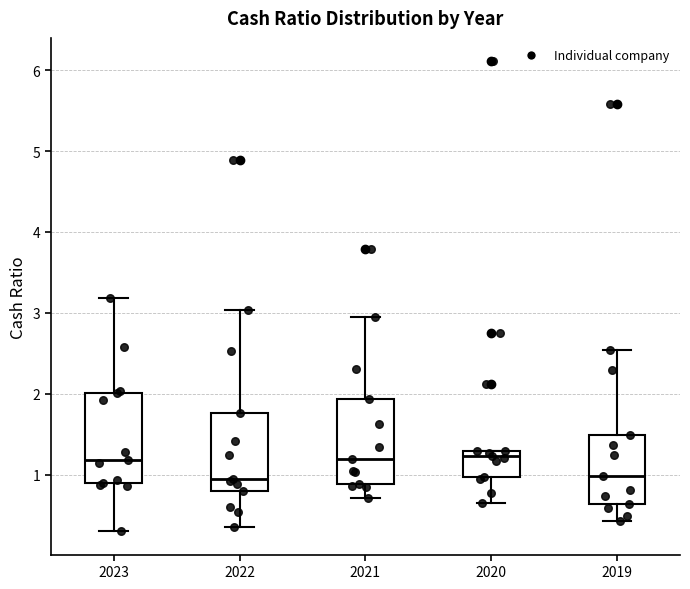

Reading left to right, transcribe this box plot: for each box, give where its median line is, the range the box spans, and where its two whiskers end, as read against the y-axis. The values are not printed on the chart, so give them approximately, as read against the axis.

2023: median 1.2, box 0.9 to 2.0, whiskers 0.3 to 3.2
2022: median 0.9, box 0.8 to 1.8, whiskers 0.4 to 3.0
2021: median 1.2, box 0.9 to 1.9, whiskers 0.7 to 3.0
2020: median 1.2, box 1.0 to 1.3, whiskers 0.7 to 1.3
2019: median 1.0, box 0.6 to 1.5, whiskers 0.4 to 2.5